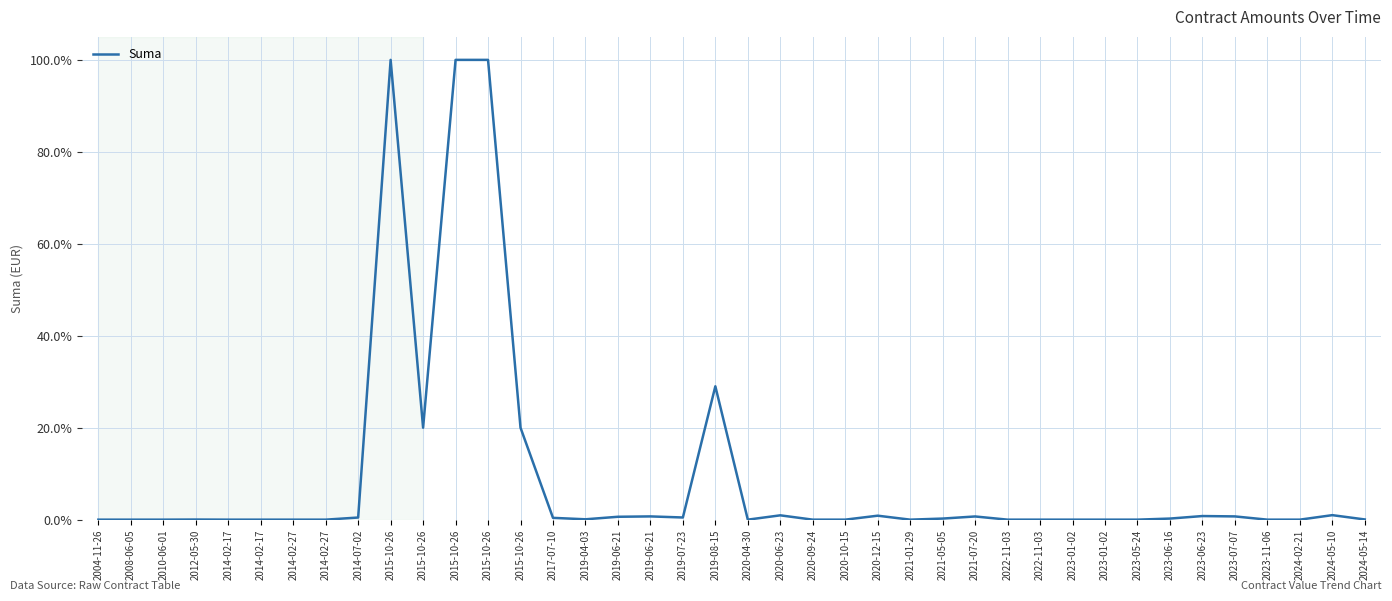

At which label is the value closest to 50?

2019-08-15